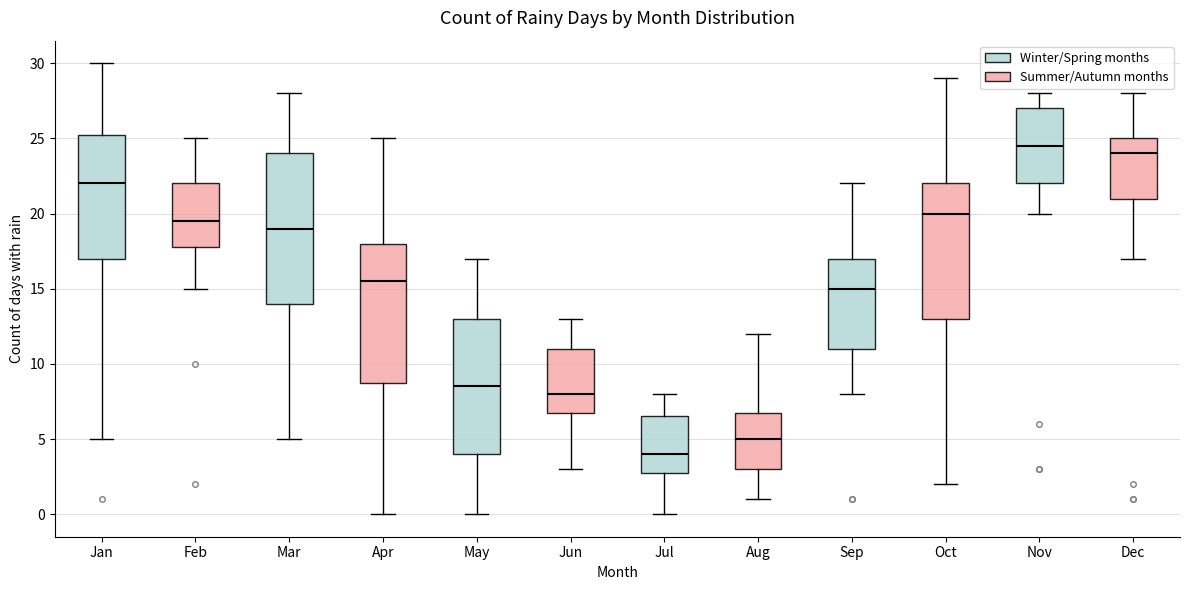

Which box has the lowest median line?

Jul